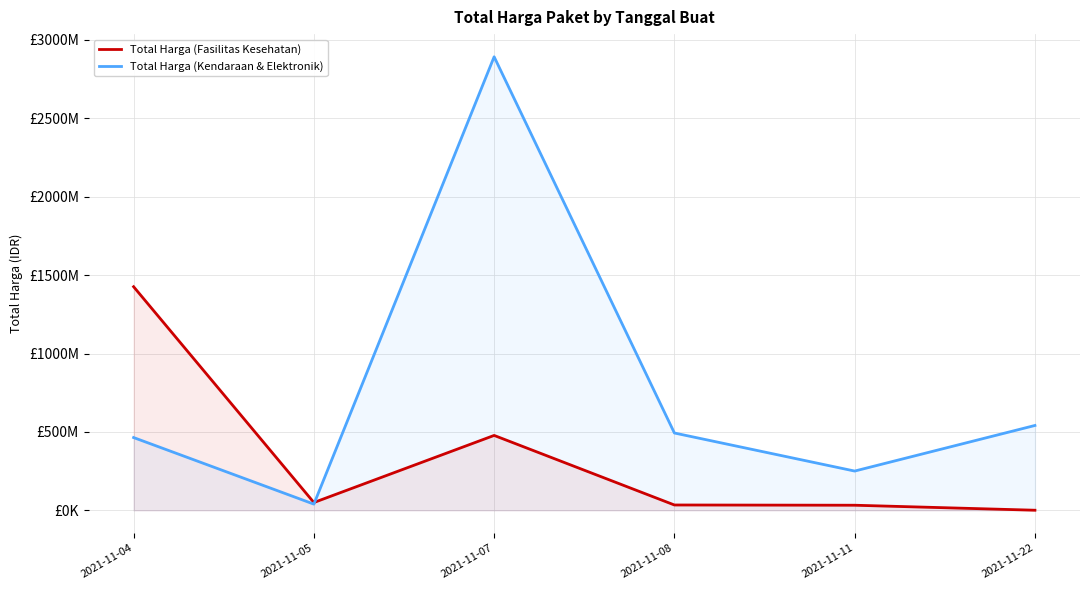

Reading left to right, list all the values displayed in this chart.

Total Harga (Fasilitas Kesehatan): 1425867900	49730040	477600000	34000000	32441200	577875
Total Harga (Kendaraan & Elektronik): 464002100	39440000	2892122000	493000000	250350000	541071000